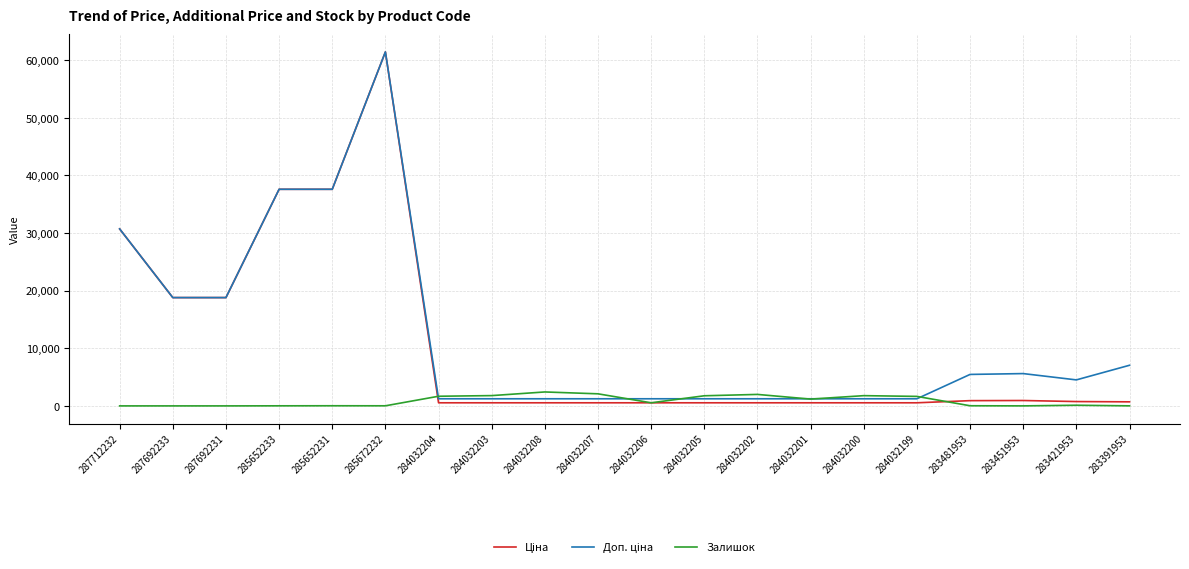

What is the sum of the Залишок values at 284032200 and 285652233?

1790.0